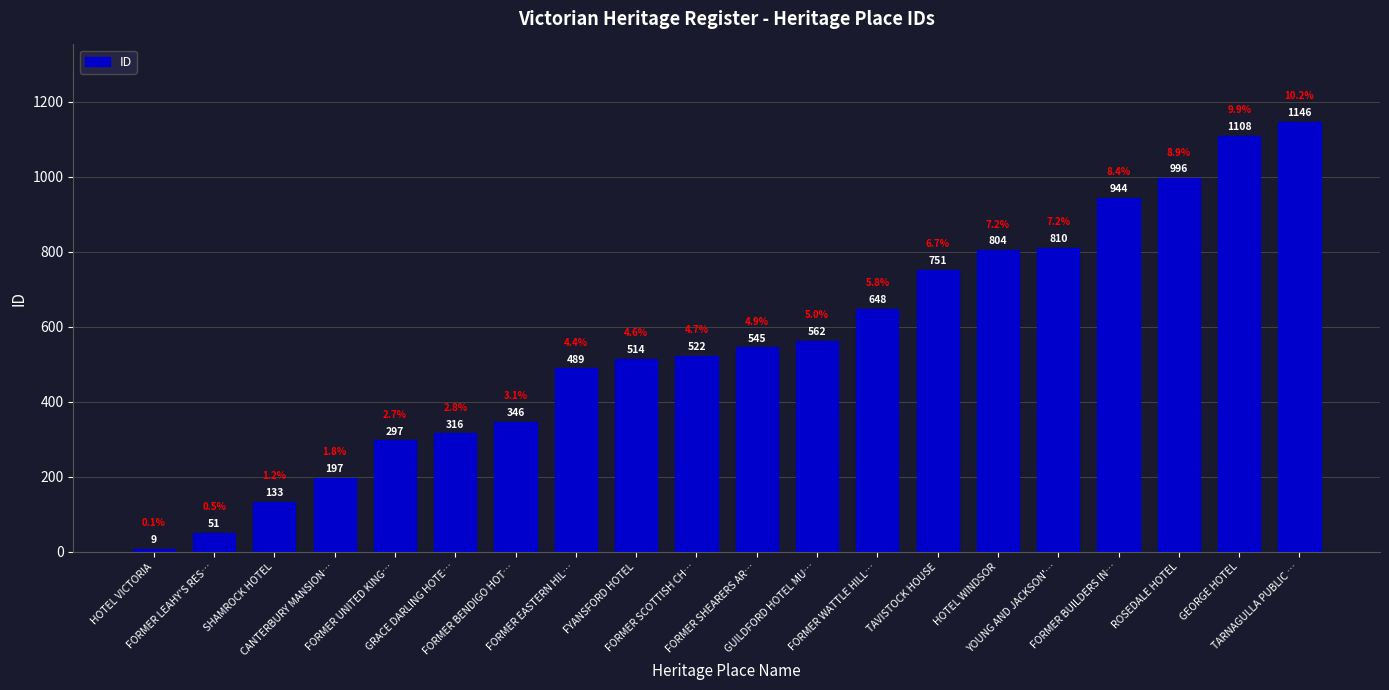

What position from the right is FORMER BENDIGO HOT…?

14